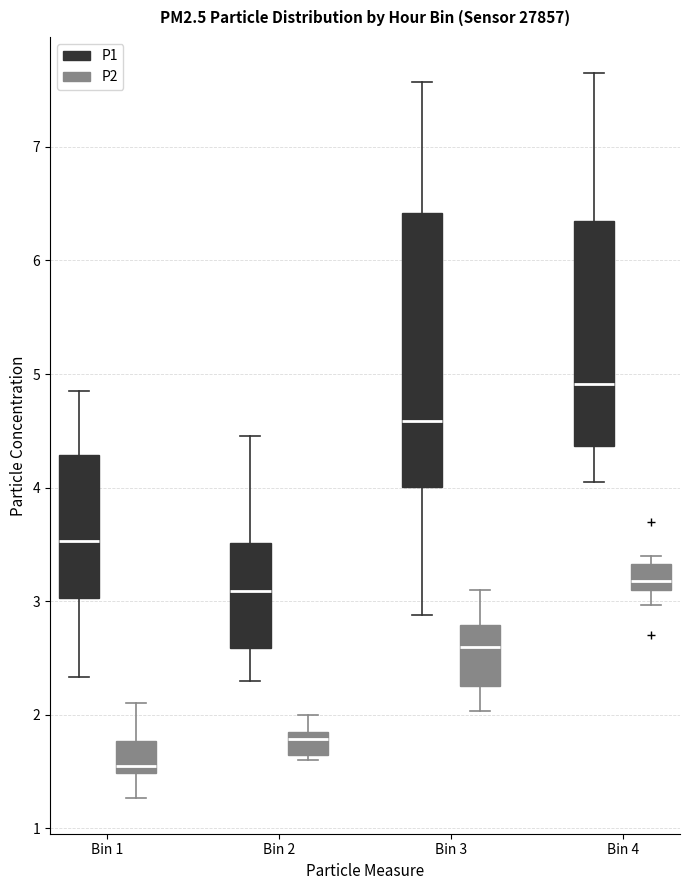

Reading left to right, transcribe this box plot: for each box, give where its median line is, the range the box spans, and where its two whiskers end, as read against the y-axis. The values are not printed on the chart, so give them approximately, as read against the axis.

Bin 1 (P1): median 3.5, box 3.0 to 4.3, whiskers 2.3 to 4.9
Bin 1 (P2): median 1.6, box 1.5 to 1.8, whiskers 1.3 to 2.1
Bin 2 (P1): median 3.1, box 2.6 to 3.5, whiskers 2.3 to 4.5
Bin 2 (P2): median 1.8 (just below the box's upper edge), box 1.6 to 1.8, whiskers 1.6 (just below the box's lower edge) to 2.0
Bin 3 (P1): median 4.6, box 4.0 to 6.4, whiskers 2.9 to 7.6
Bin 3 (P2): median 2.6, box 2.3 to 2.8, whiskers 2.0 to 3.1
Bin 4 (P1): median 4.9, box 4.4 to 6.4, whiskers 4.1 to 7.7
Bin 4 (P2): median 3.2, box 3.1 to 3.3, whiskers 3.0 to 3.4